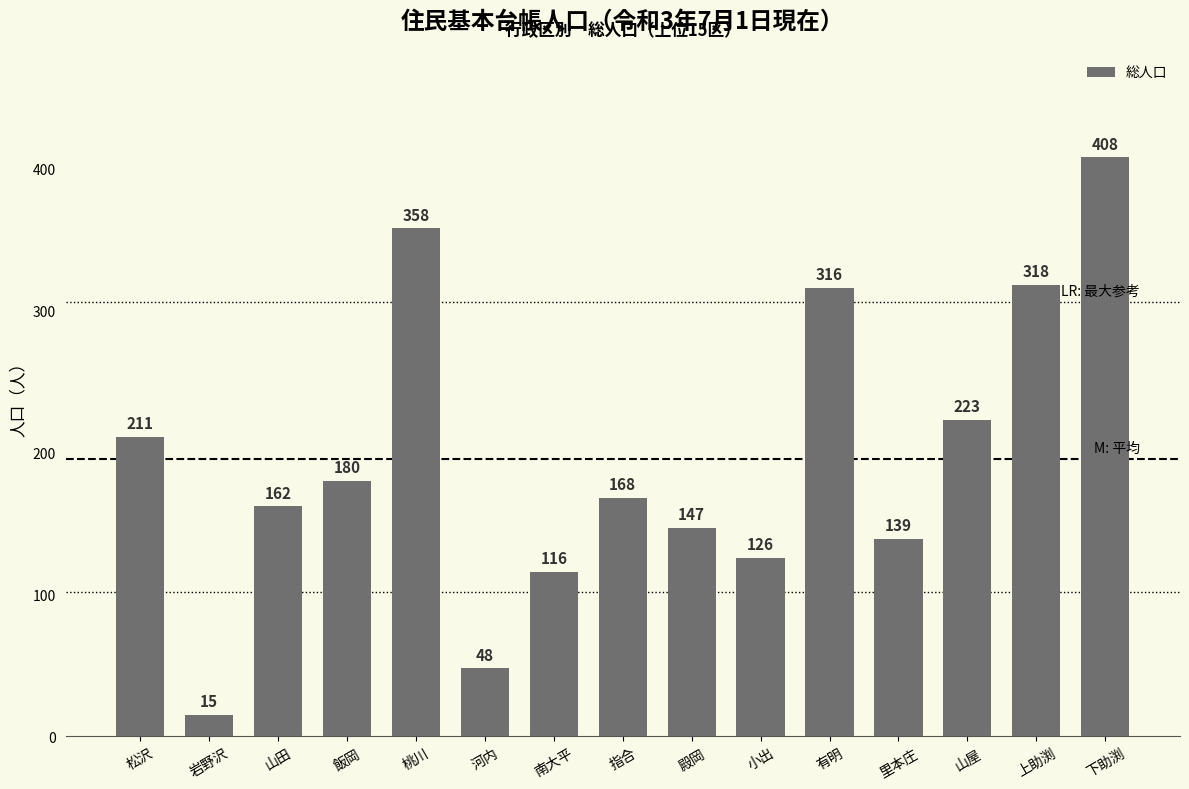

True or false: the data shows 379 at 山屋.

False